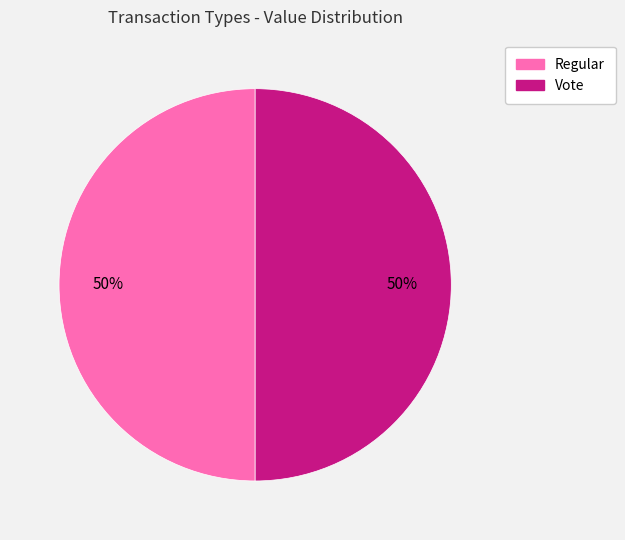

To the nearest percent, what is the average slice percentage?

50%